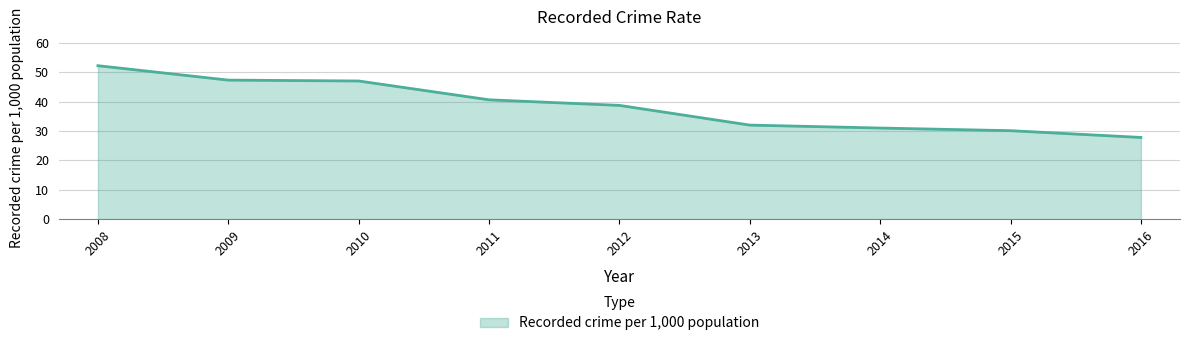

Approximately how many times larger is the value at 2011 compared to 2012?

1.0